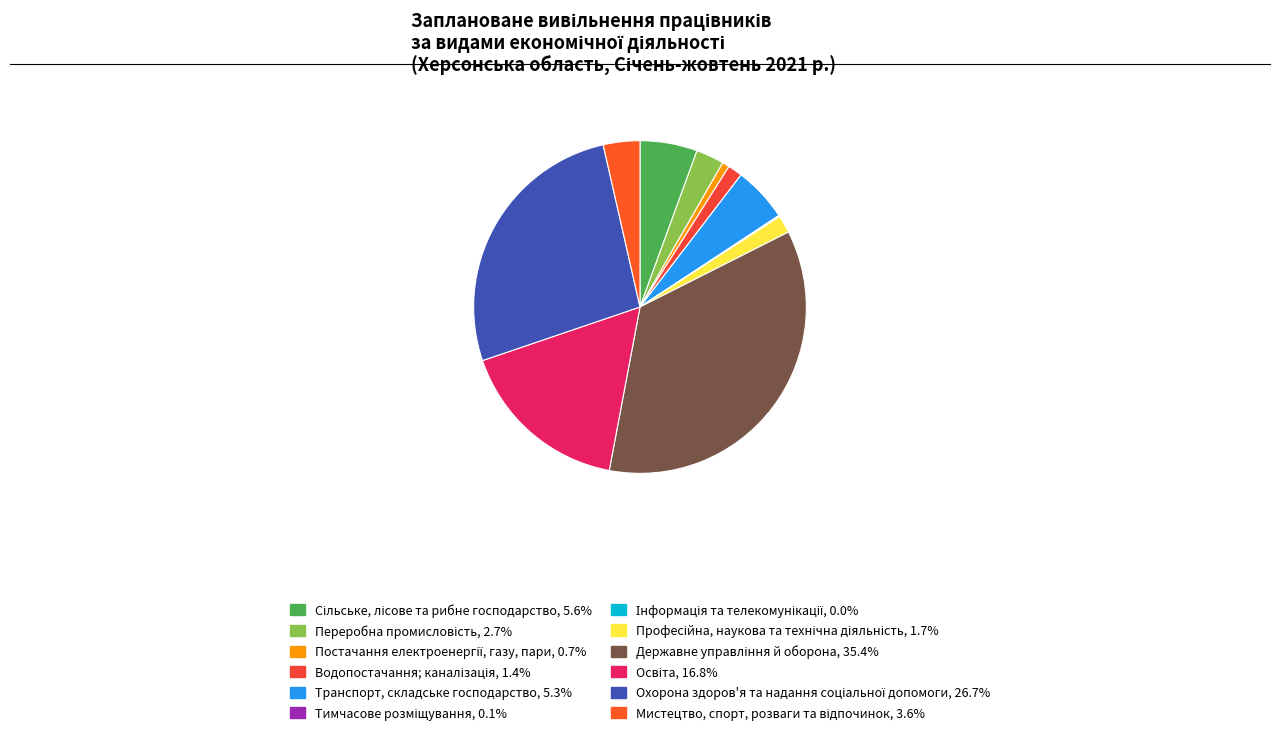

Which category has the smallest portion of the pie?

Інформація та телекомунікації